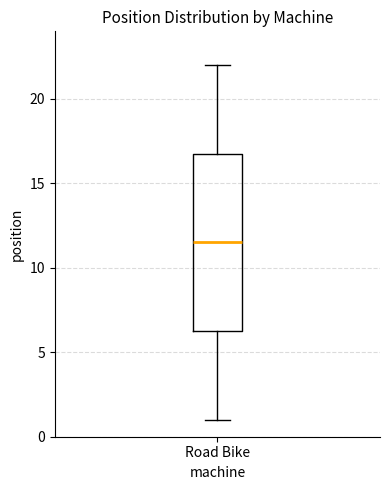

Transcribe this box plot: give where the median line is, the range the box spans, and where the two whiskers end, as read against the y-axis. The values are not printed on the chart, so give them approximately, as read against the axis.

median 11.5, box 6.5 to 17.0, whiskers 1.0 to 22.0